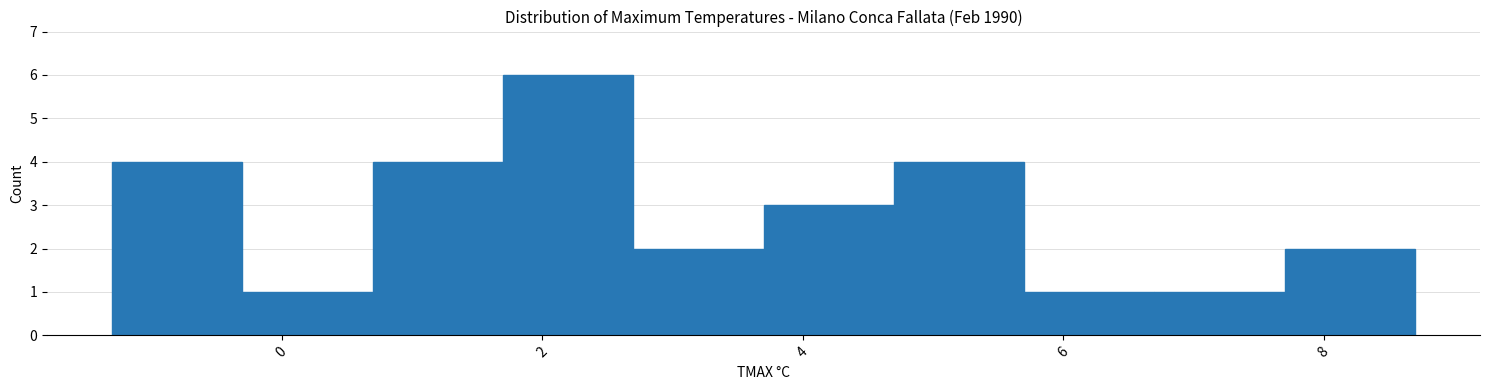

Reading left to right, list every bar in this chart as the range it spans on the x-axis followed by its height. Neither the bar edges nor the heights are printed on the chart, so give them approximately, as read against the axes.

-1.3 to -0.3: 4
-0.3 to 0.7: 1
0.7 to 1.7: 4
1.7 to 2.7: 6
2.7 to 3.7: 2
3.7 to 4.7: 3
4.7 to 5.7: 4
5.7 to 6.7: 1
6.7 to 7.7: 1
7.7 to 8.7: 2